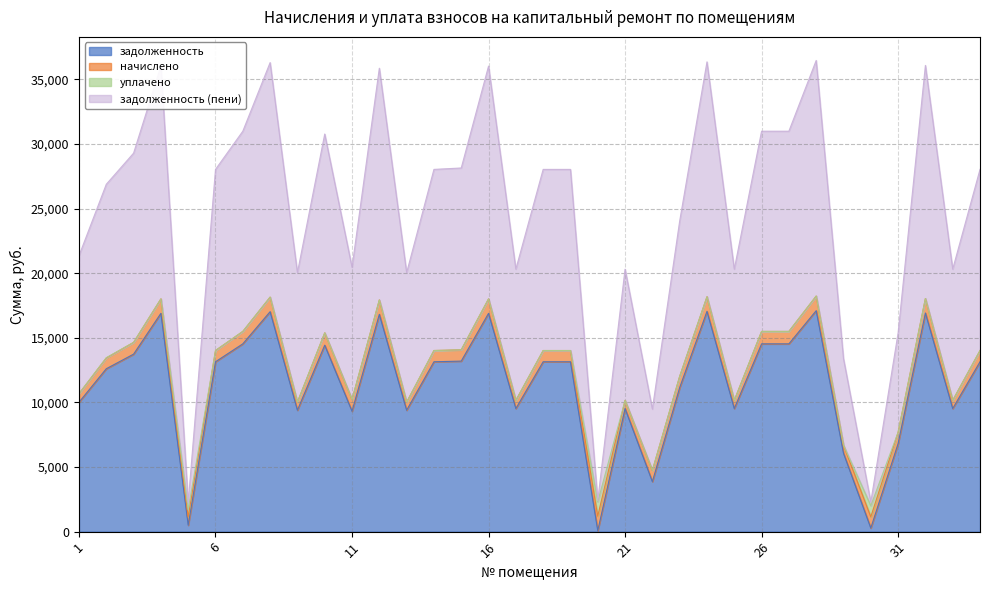

What is the highest value of the задолженность series?

17102.9